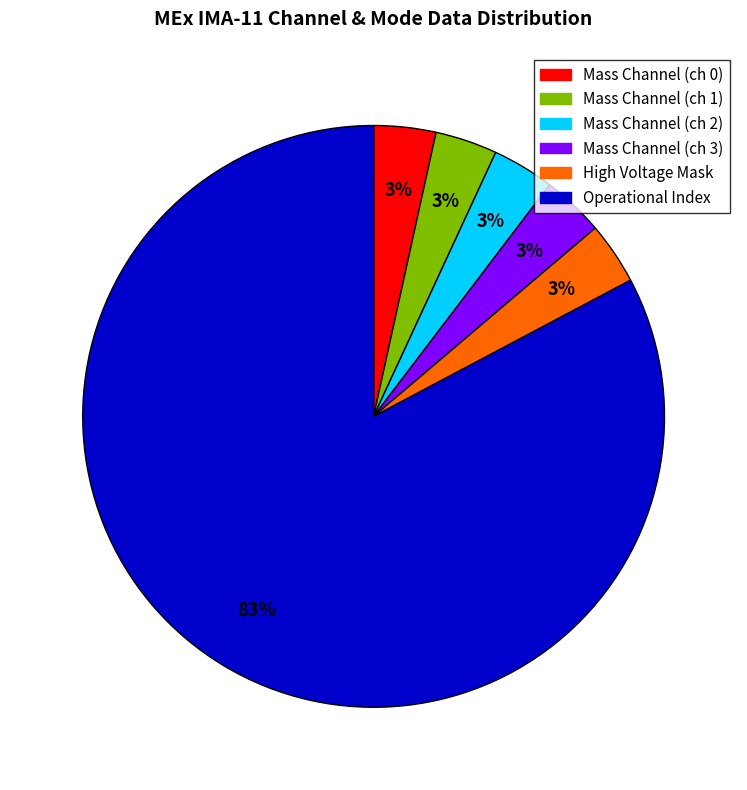

To the nearest percent, what is the average slice percentage?

17%